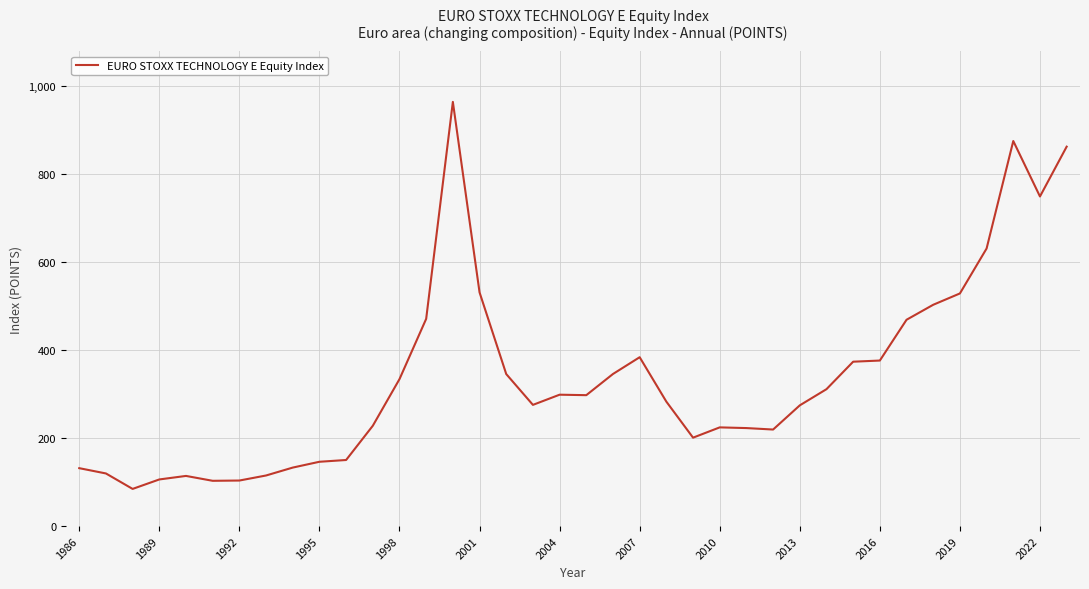

What is the difference between the maximum and minimum values?

878.8